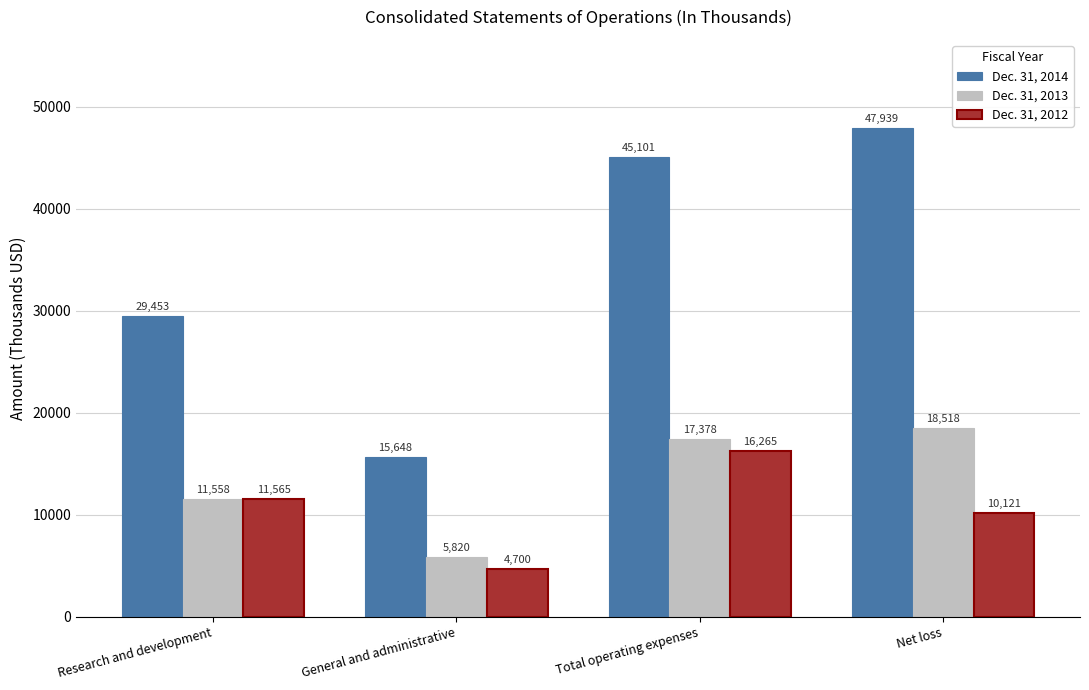

What is the label of the 2nd bar from the right?

Total operating expenses